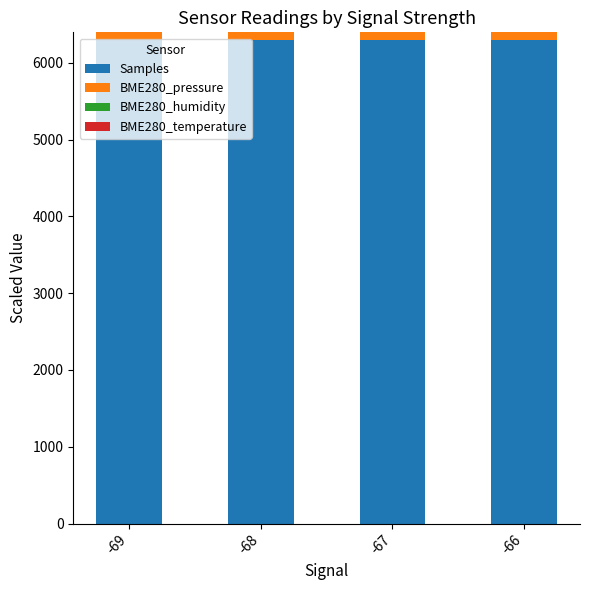

The value of Samples at -69 is 9602.4. True or false?

False